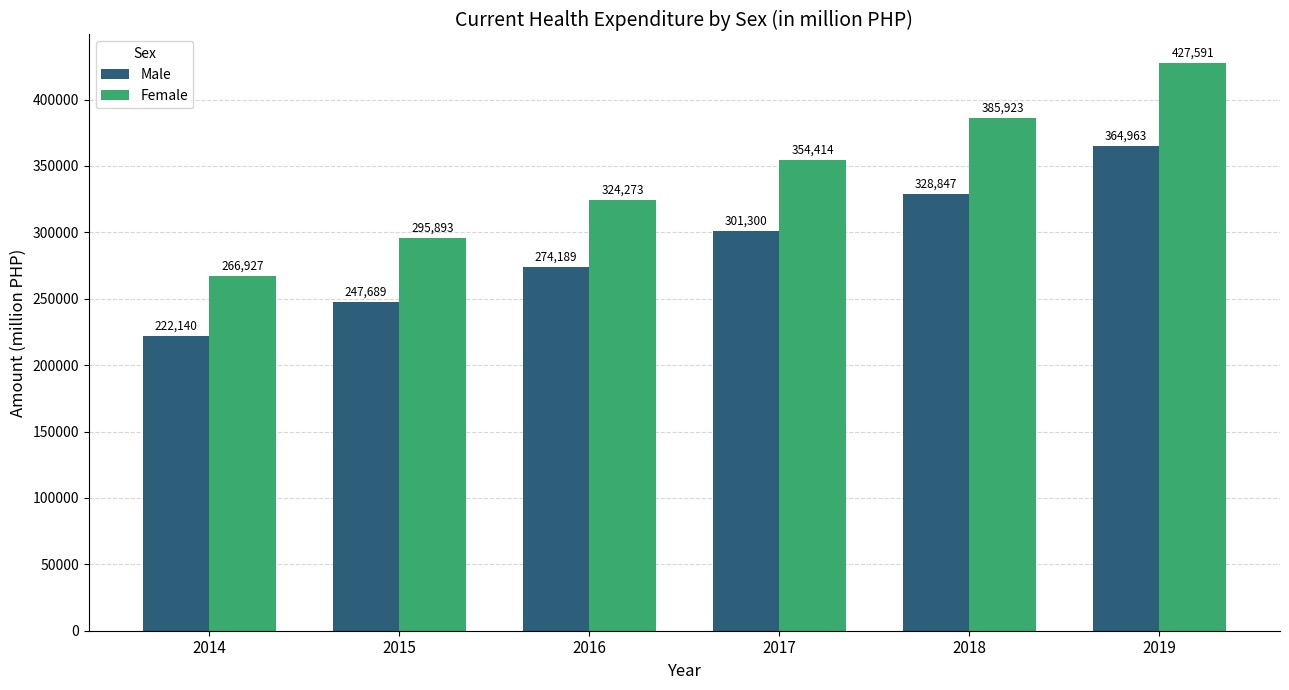

Is it true that Male equals 335911 at 2015?

False